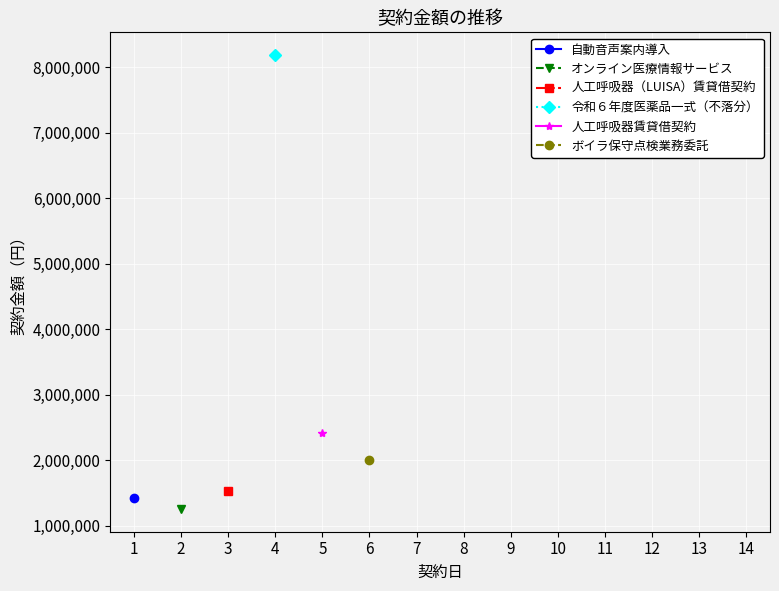

True or false: ボイラ保守点検業務委託 has more than 0 points higher than both neighbors.

False